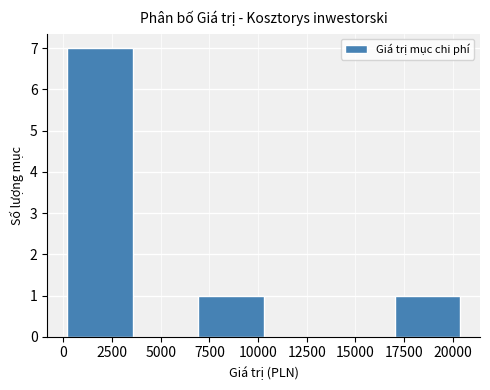

Reading left to right, list every bar in this chart as the range it spans on the x-axis followed by its height. Neither the bar edges nor the heights are printed on the chart, so give them approximately, as read against the axes.

0 to 3500: 7
3500 to 7000: 0
7000 to 10500: 1
10500 to 13500: 0
13500 to 17000: 0
17000 to 20500: 1